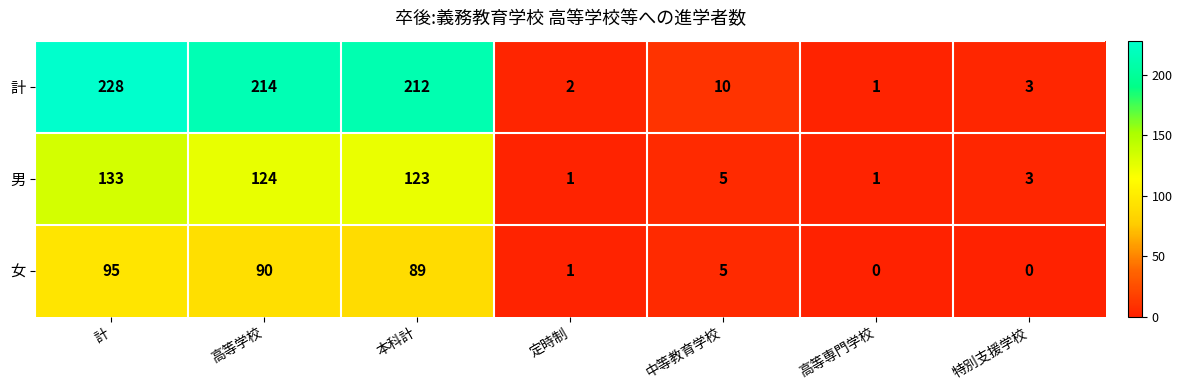

How many data points does each series have?

7